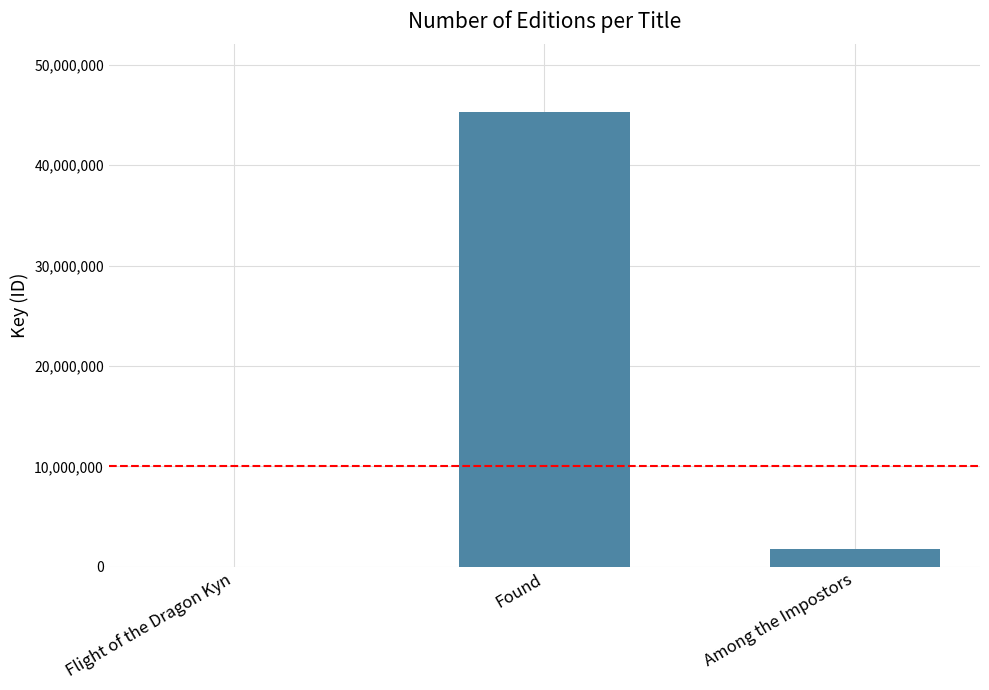

What is the average value?

15688321